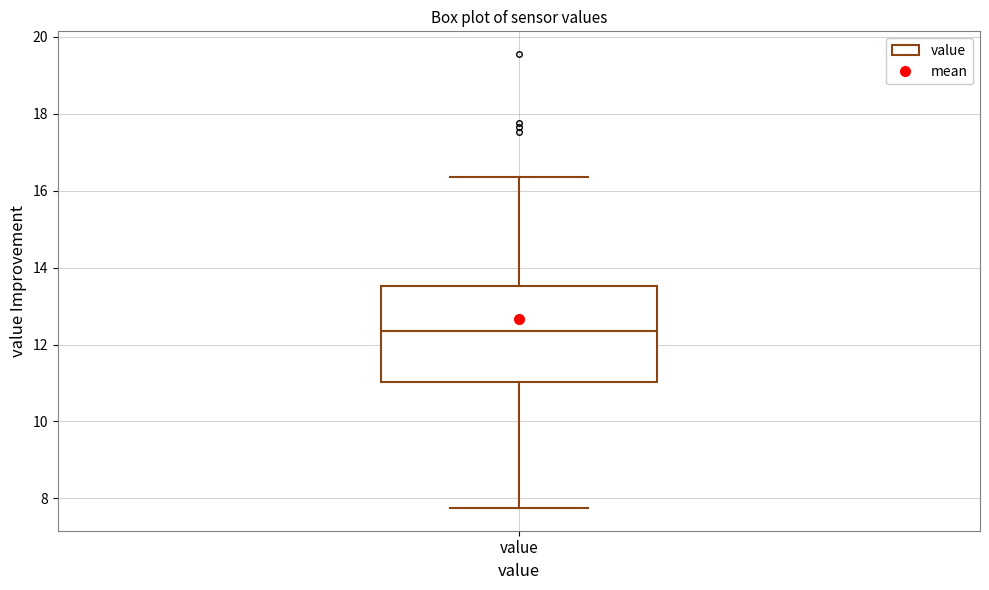

Transcribe this box plot: give where the median line is, the range the box spans, and where the two whiskers end, as read against the y-axis. The values are not printed on the chart, so give them approximately, as read against the axis.

median 12.4, box 11.0 to 13.6, whiskers 7.8 to 16.4